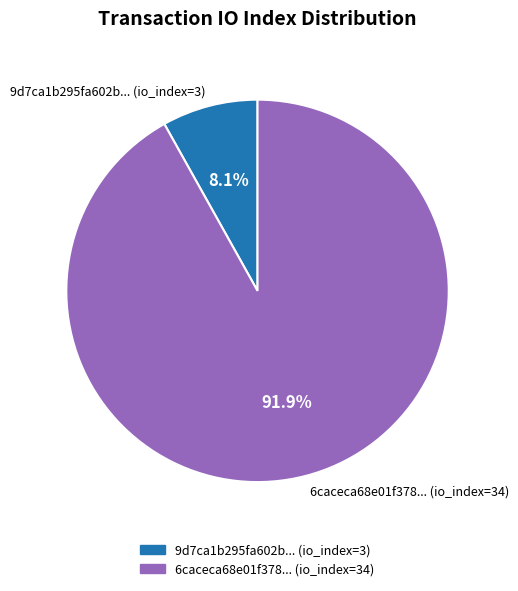

Is 9d7ca1b295fa602b... (io_index=3) the majority of the pie?

No